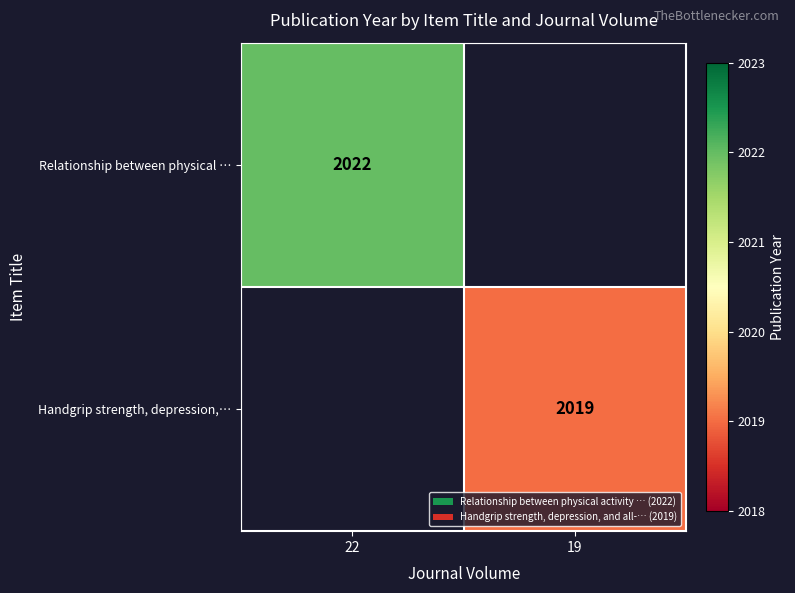

The value of Handgrip strength, depression,… at 19 is 553. True or false?

False